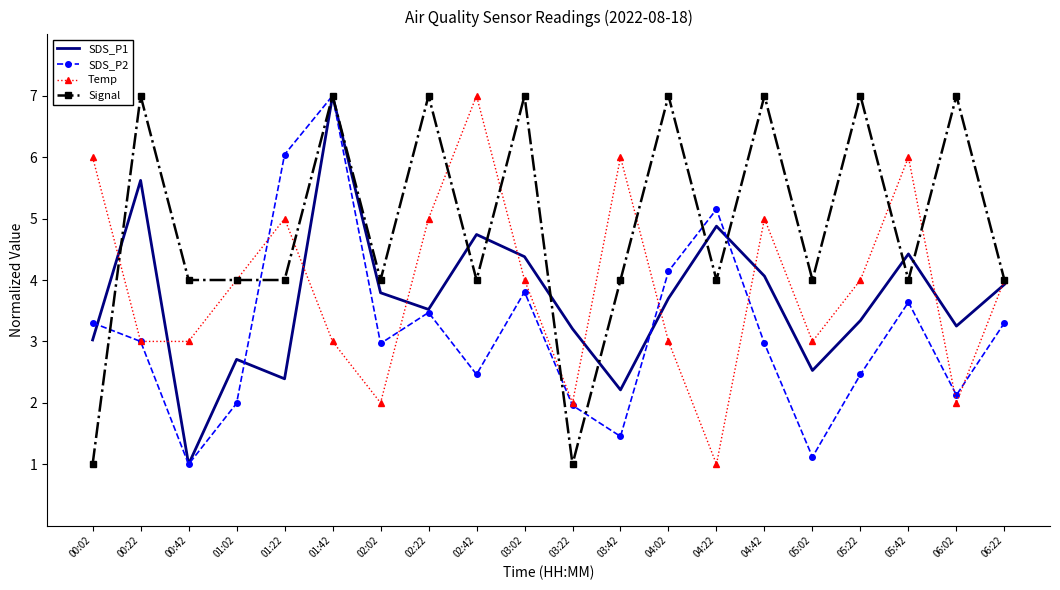

What are all the series names shown in the legend?

SDS_P1, SDS_P2, Temp, Signal